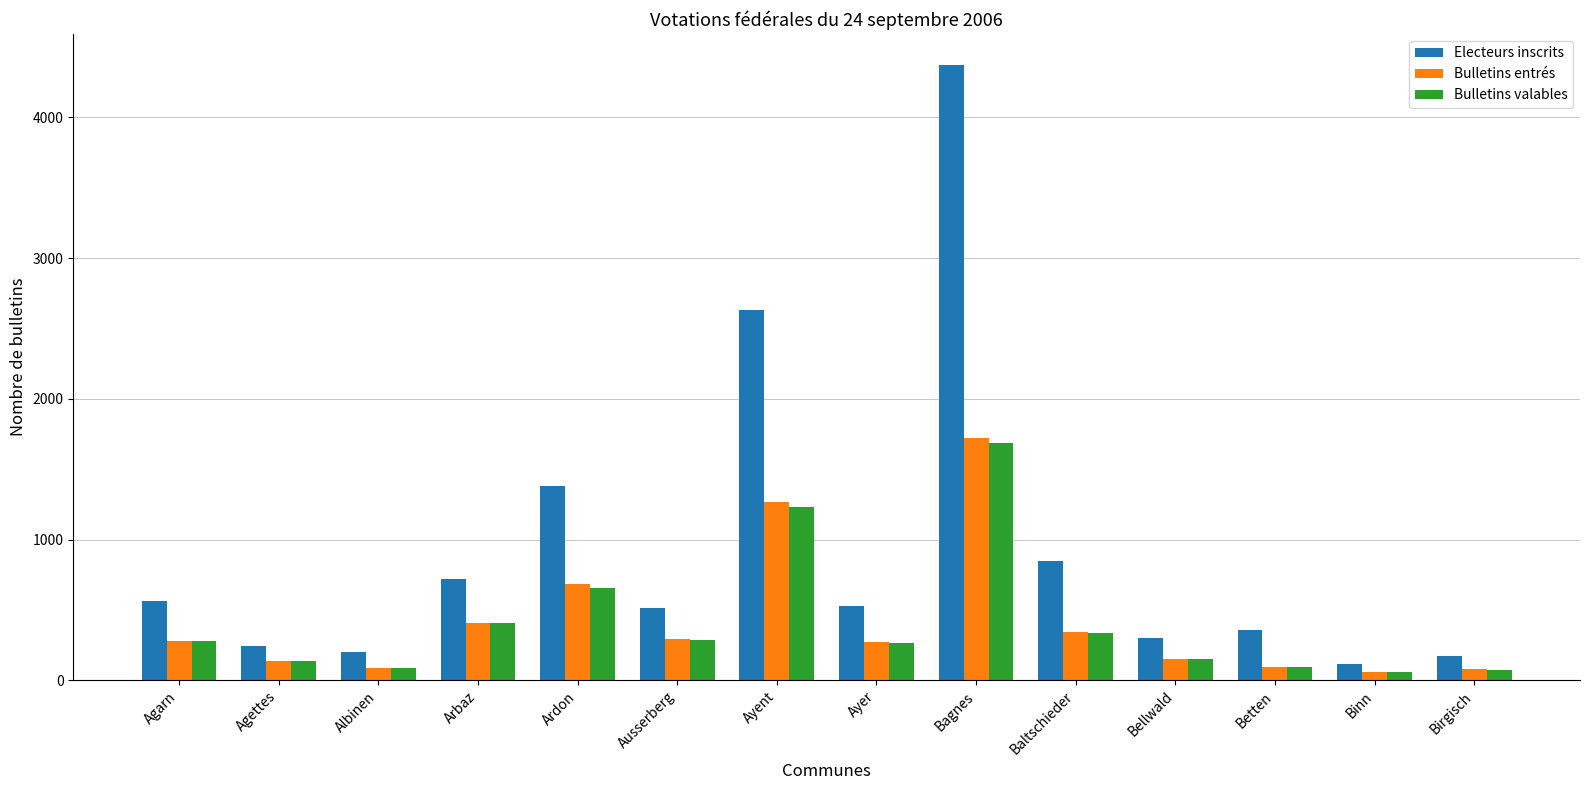

What is the difference between the highest and lowest values at Bagnes?

2686